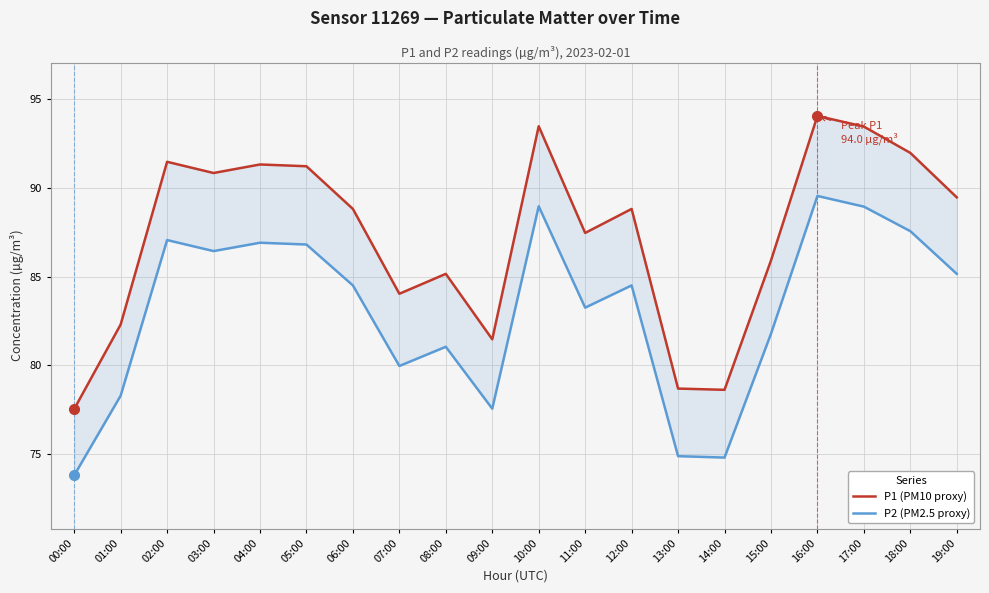

Which category has the highest value across all series?

16:00